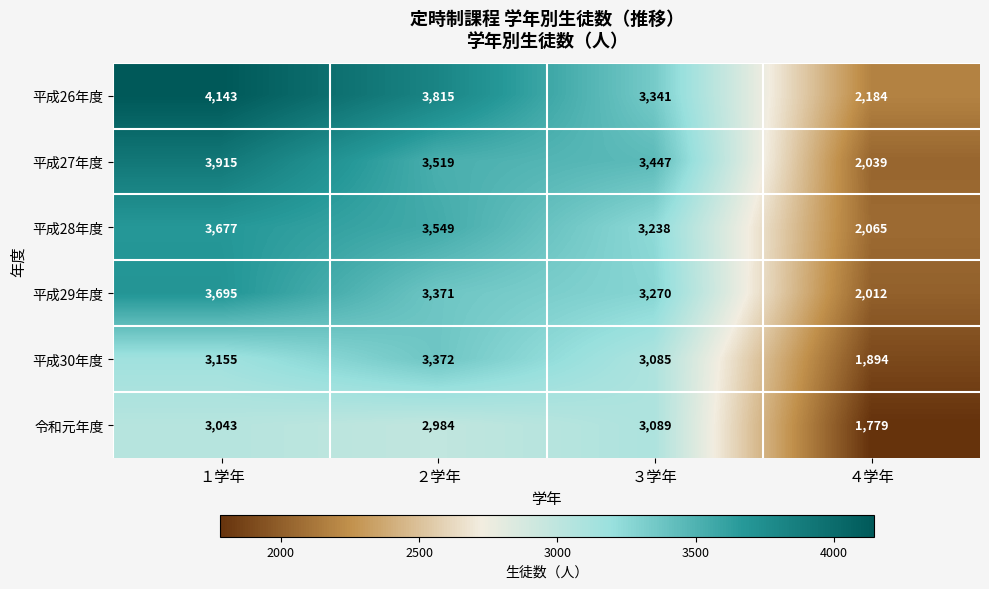

List the series in order of their peak value, highest first.

平成26年度, 平成27年度, 平成29年度, 平成28年度, 平成30年度, 令和元年度